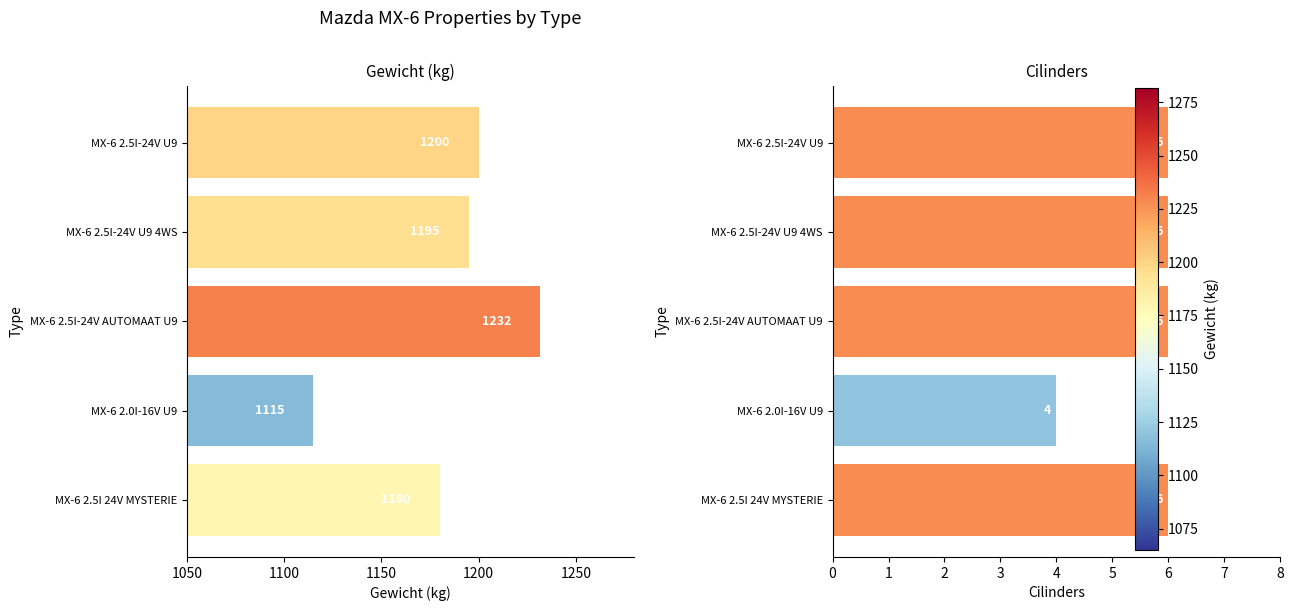

What is the difference between the second highest and second lowest values in the Gewicht series?

20.0